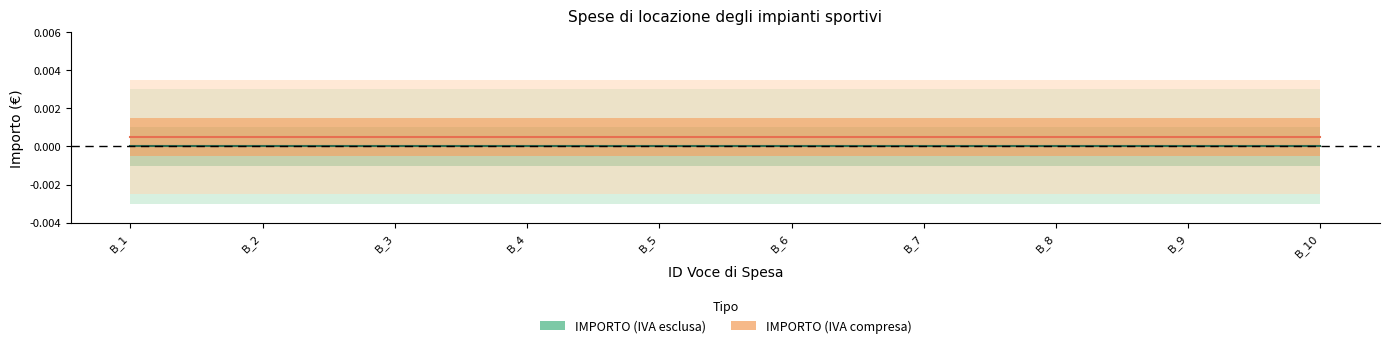

True or false: IMPORTO (IVA compresa) and IMPORTO (IVA esclusa) cross at least once.

False